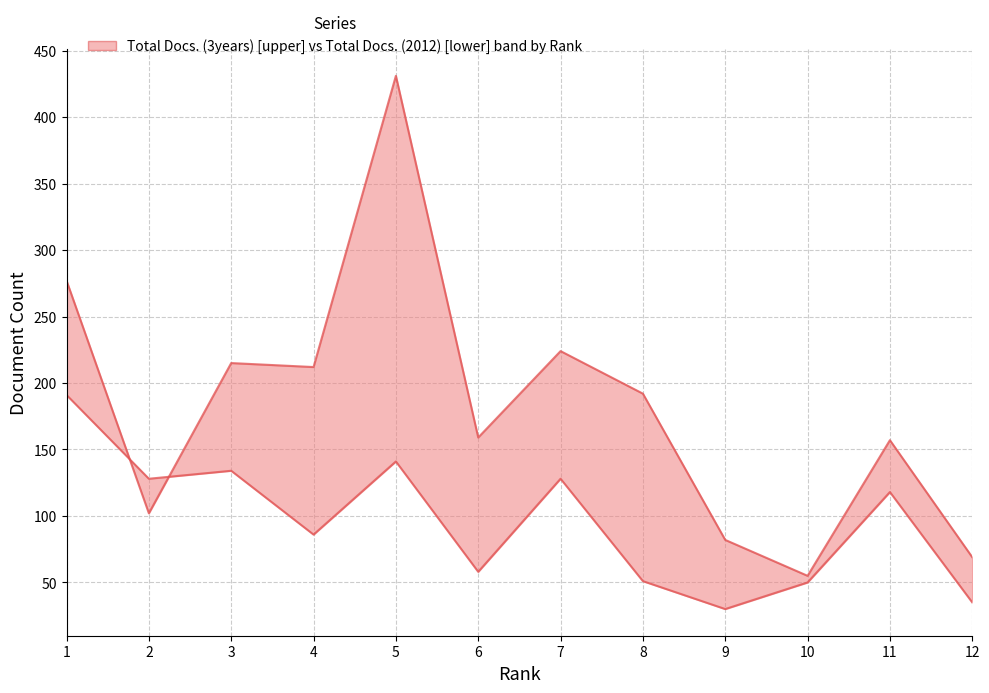

Which category has the highest value in the Total Docs. (3years) series?

5